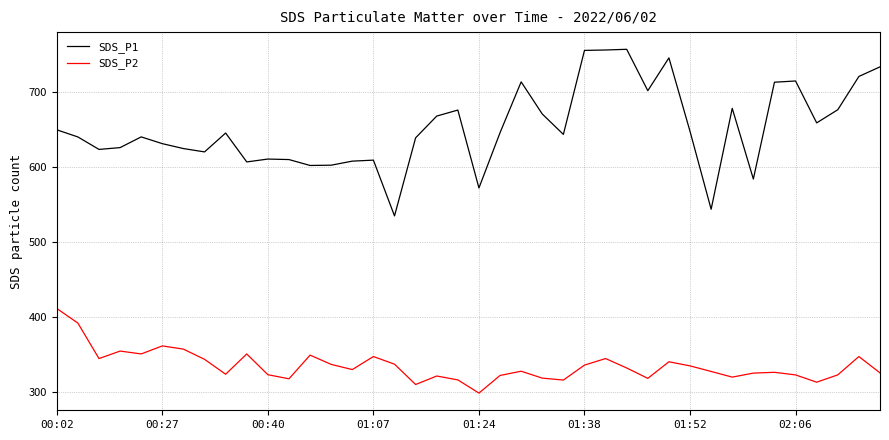

What is the highest value of the SDS_P2 series?

411.5